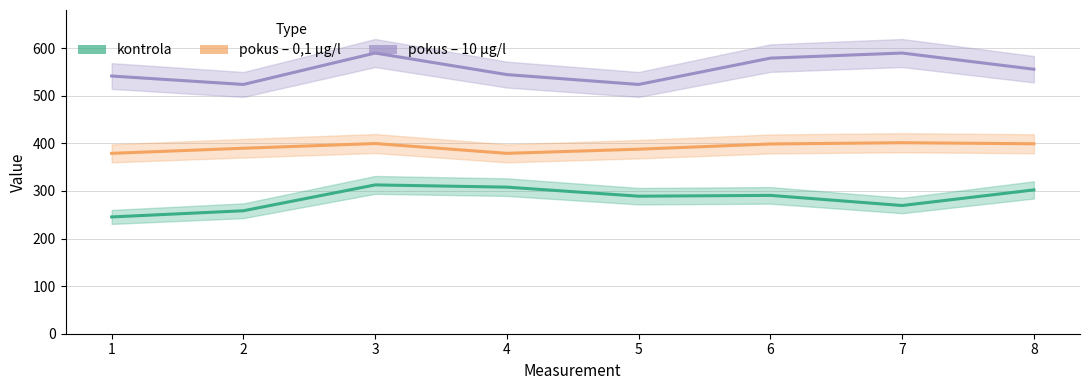

True or false: pokus – 0,1 µg/l has a value of 681.3 at 3.

False